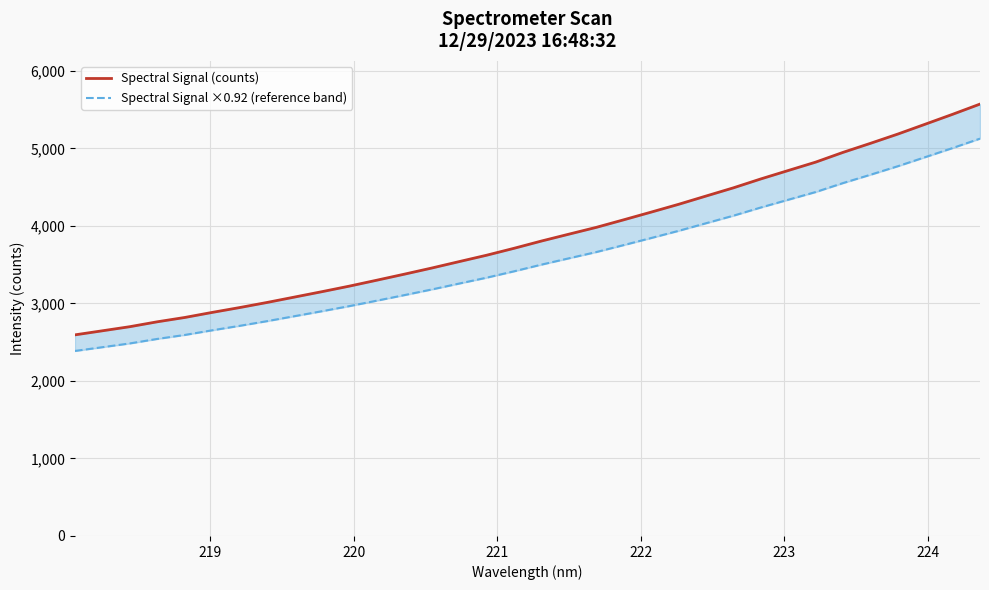

At how many categories does at least one series exceed 5181?

4